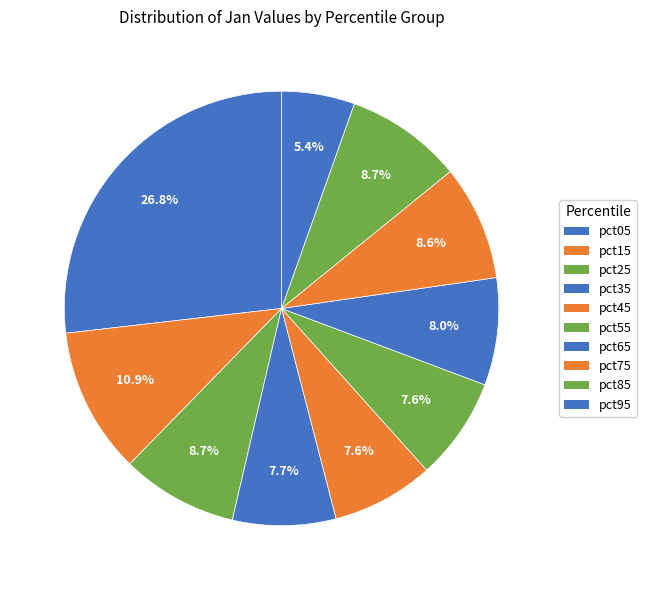

To the nearest percent, what is the combined percentage of pct45 and pct65?

16%